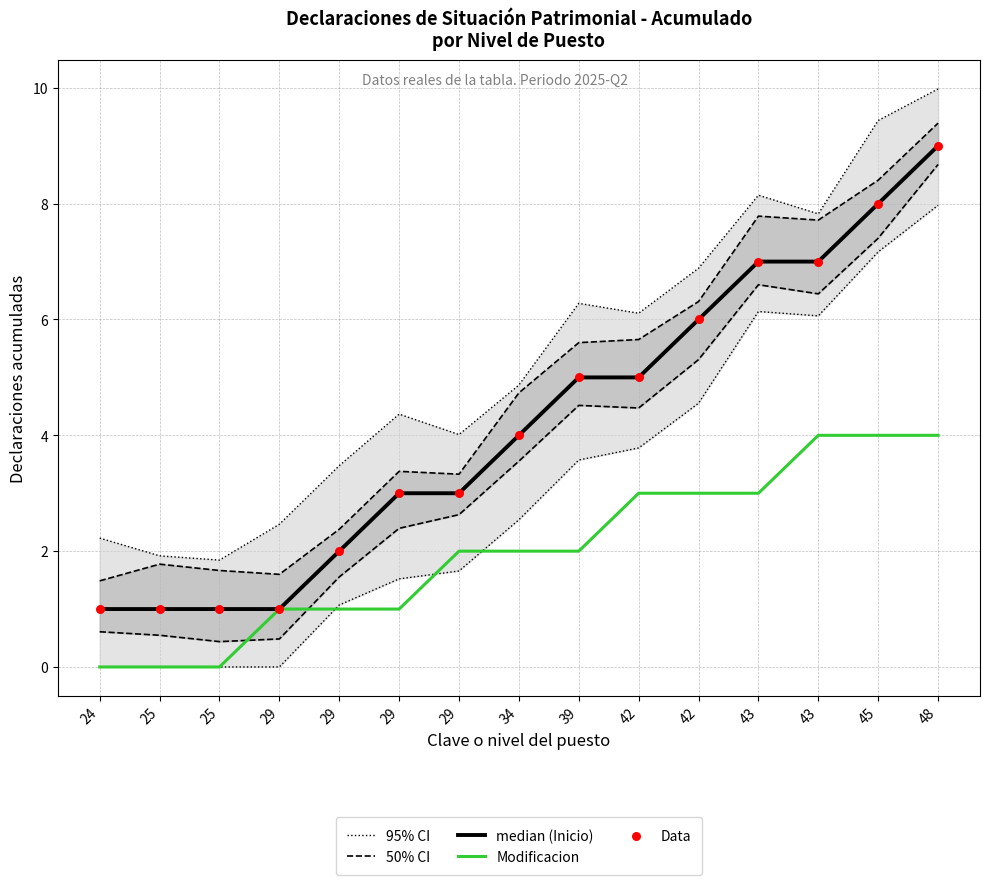

Which series reaches the minimum Y coordinate?

Modificacion